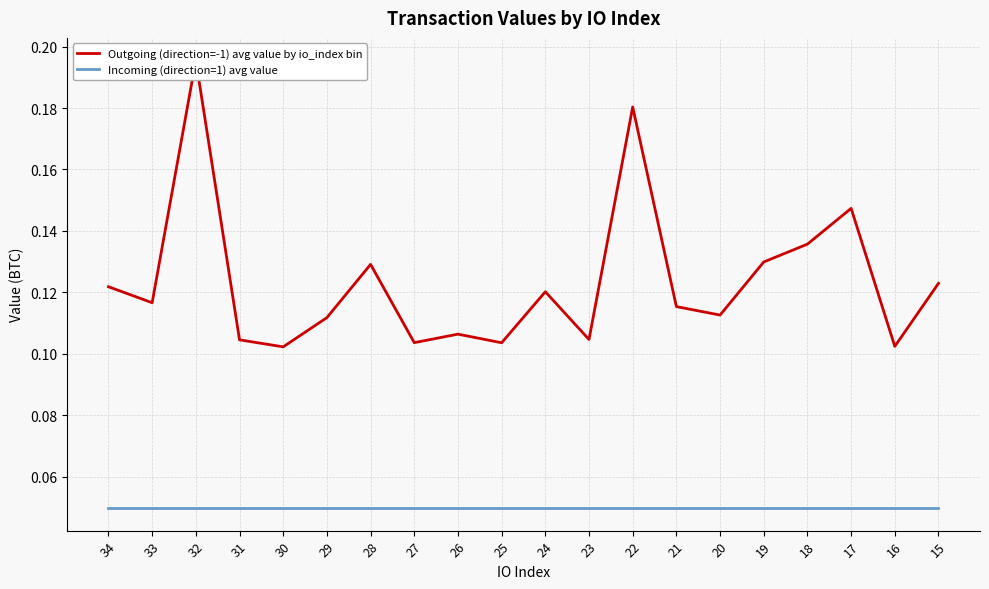

True or false: Incoming (direction=1) avg value has more than 1 points higher than both neighbors.

False